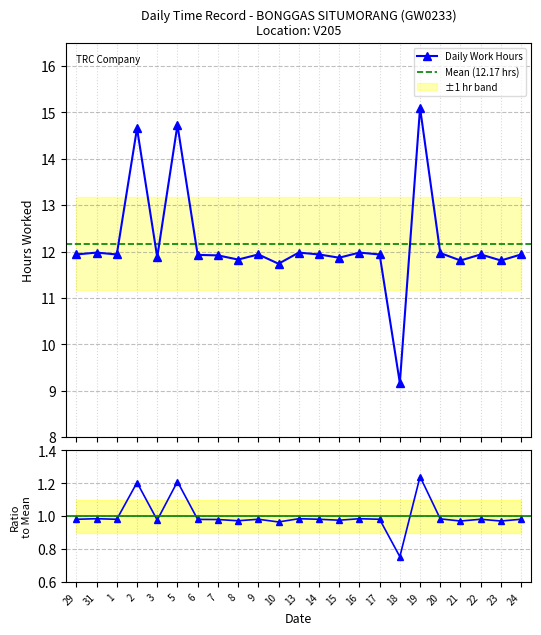

How many lines are shown in the chart?

1